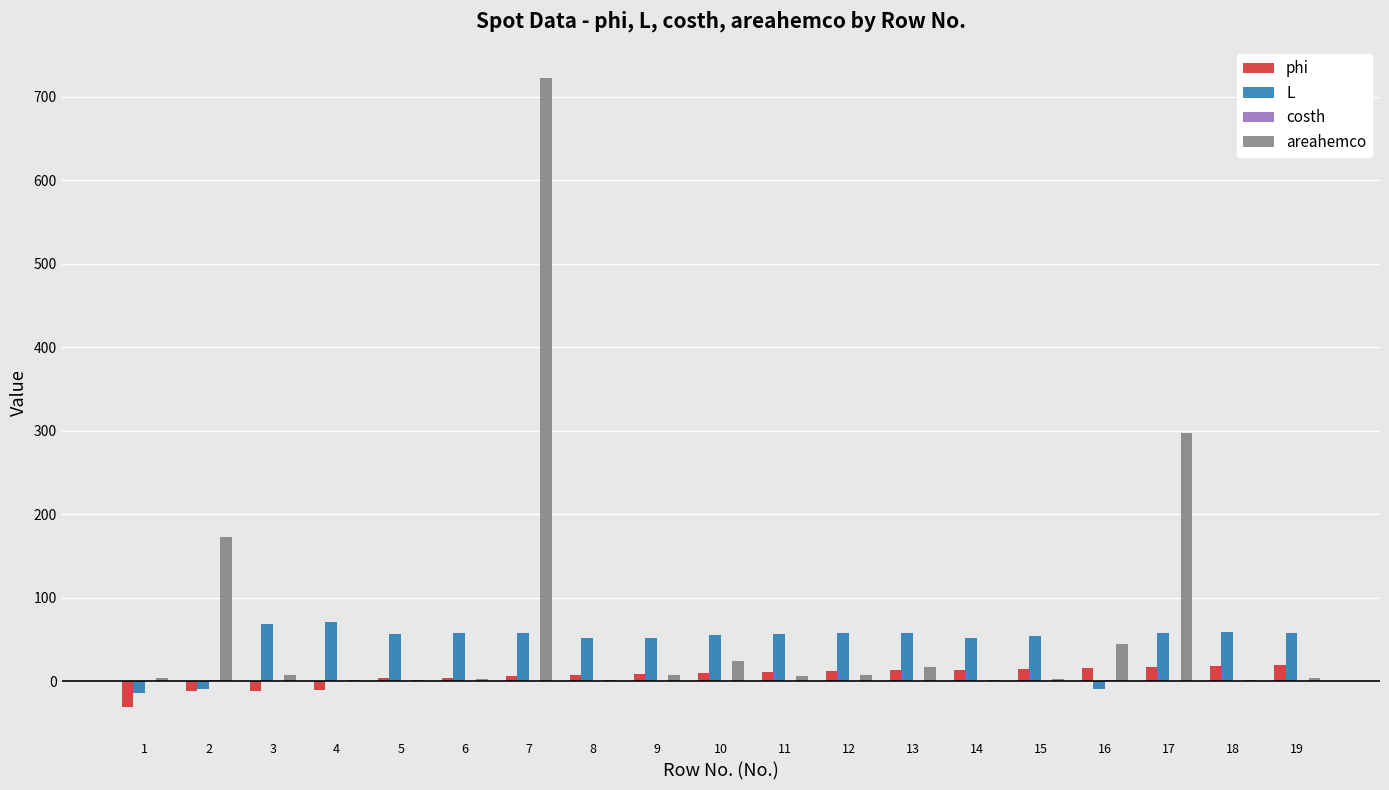

Which series has the largest range (max minus min)?

areahemco